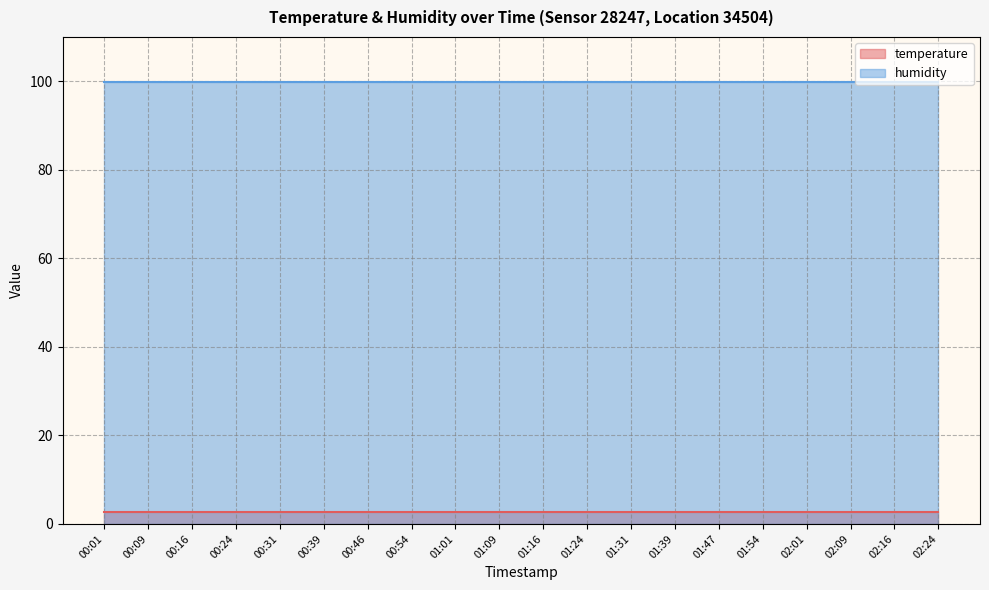

True or false: humidity and temperature cross at least once.

False